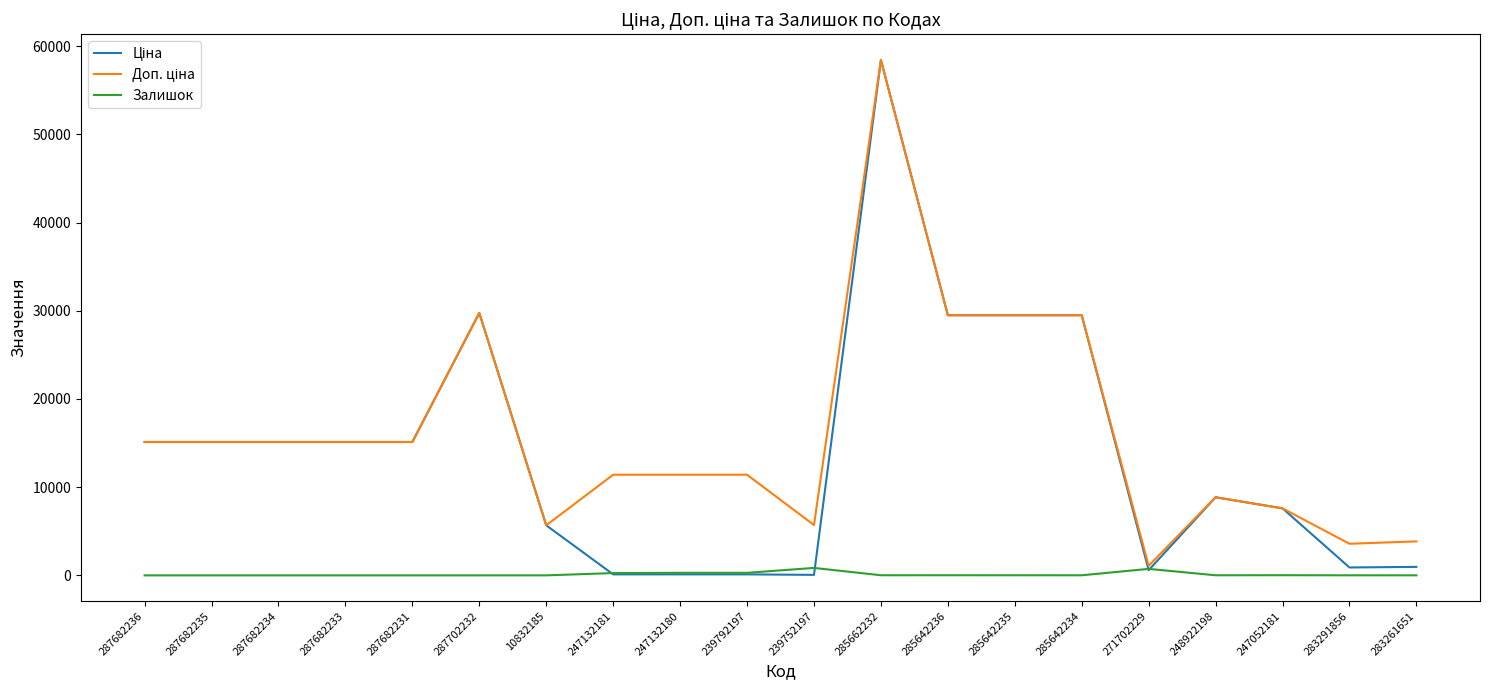

Which label corresponds to the largest value in the chart?

285662232